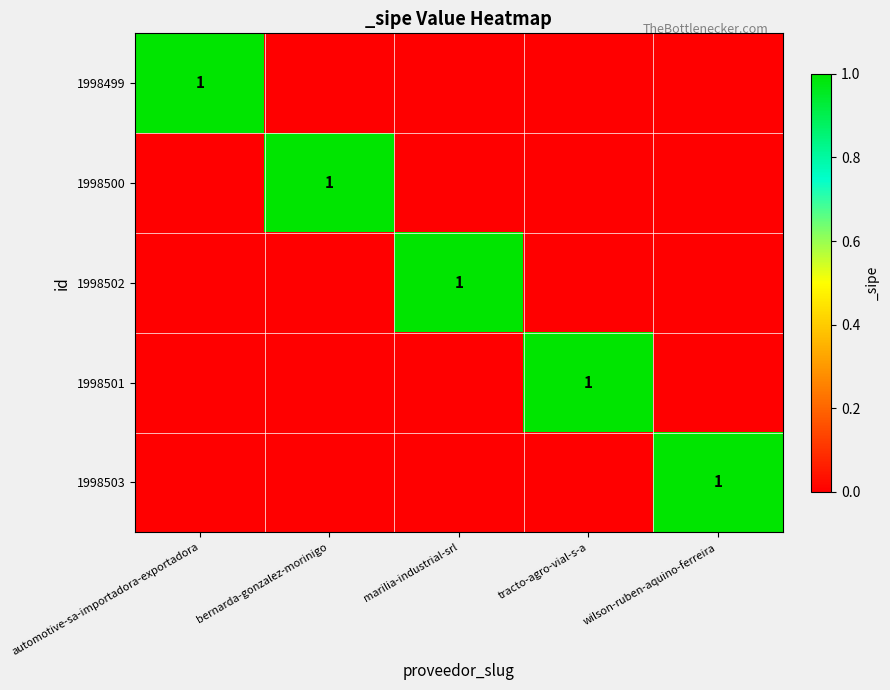

Is it true that 1998503 equals 1 at wilson-ruben-aquino-ferreira?

True